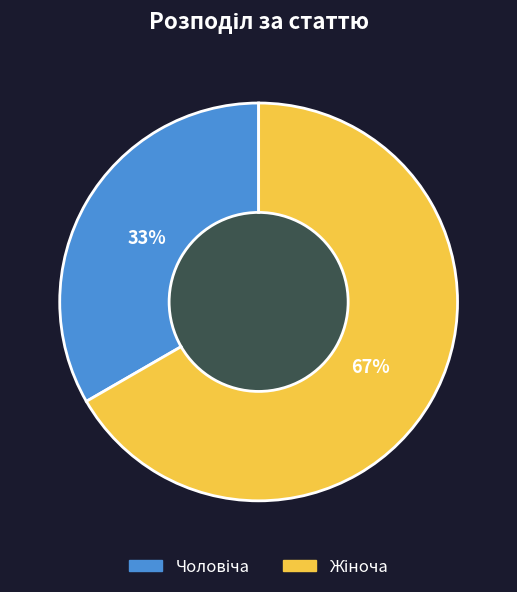

To the nearest percent, what is the average slice percentage?

50%